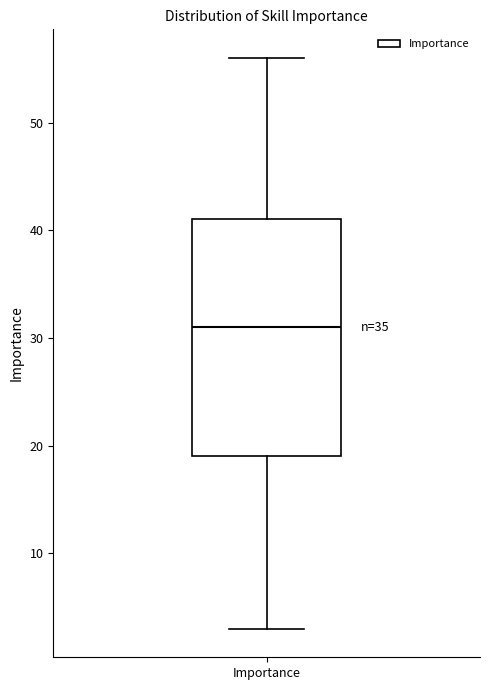

Where is the lower edge of the box for Importance on the y-axis? The values are not printed on the chart, so give them approximately, as read against the axis.

19